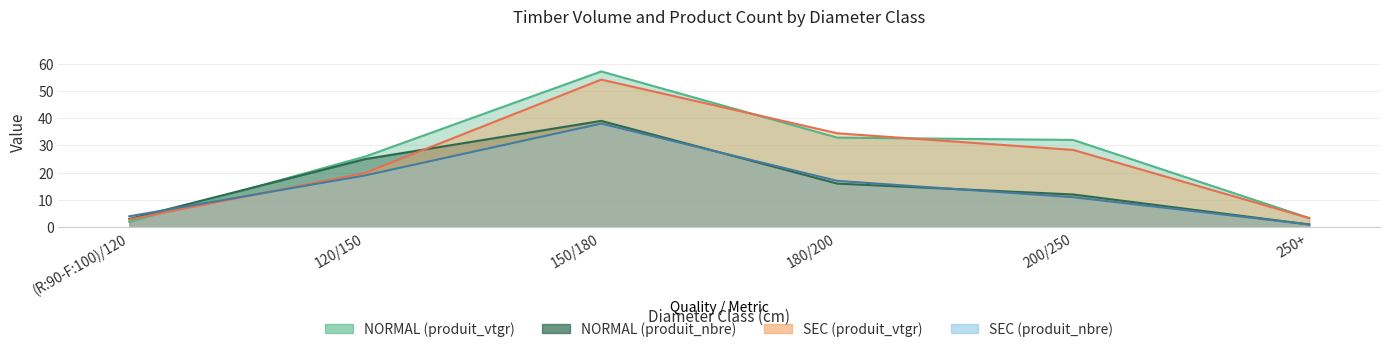

Reading left to right, what are all the values shown in this chart?

NORMAL (produit_nbre): 3.0	25.0	39.0	16.0	12.0	1.0
NORMAL (produit_vtgr): 1.9	25.9	57.1	32.9	32.0	3.3
SEC (produit_nbre): 4.0	19.0	38.0	17.0	11.0	1.0
SEC (produit_vtgr): 2.8	19.9	54.2	34.5	28.3	3.3